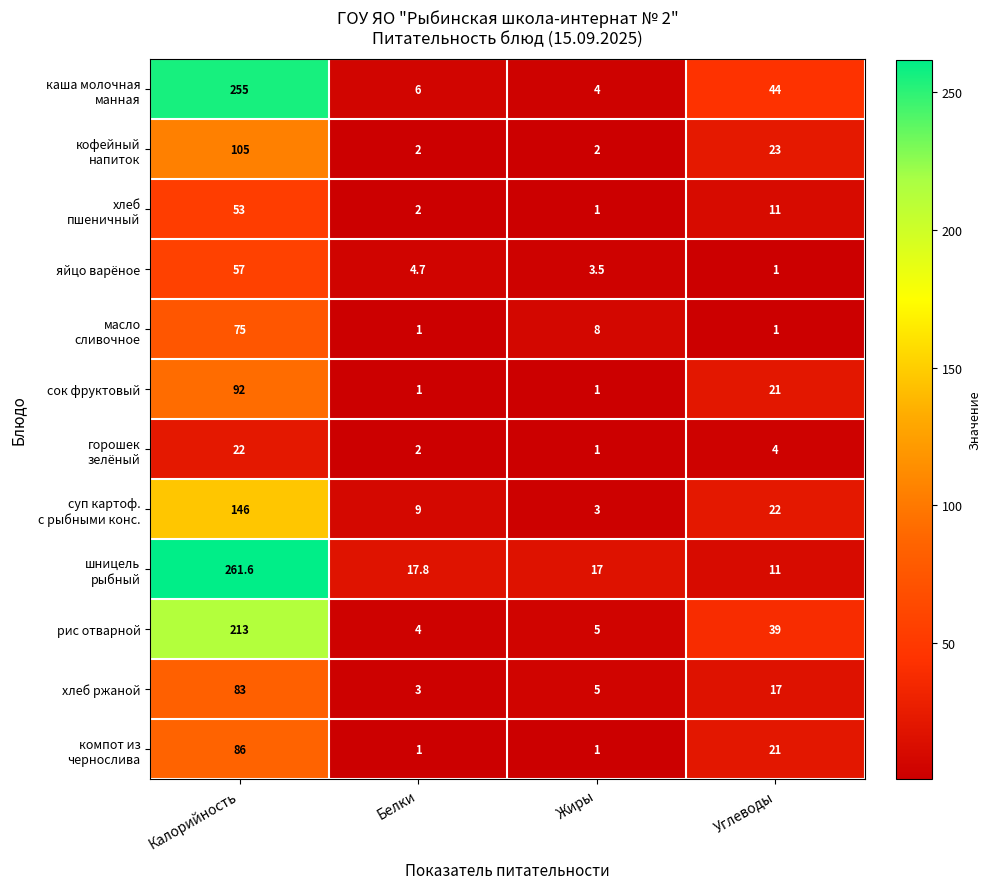

How many categories are shown in the chart?

4